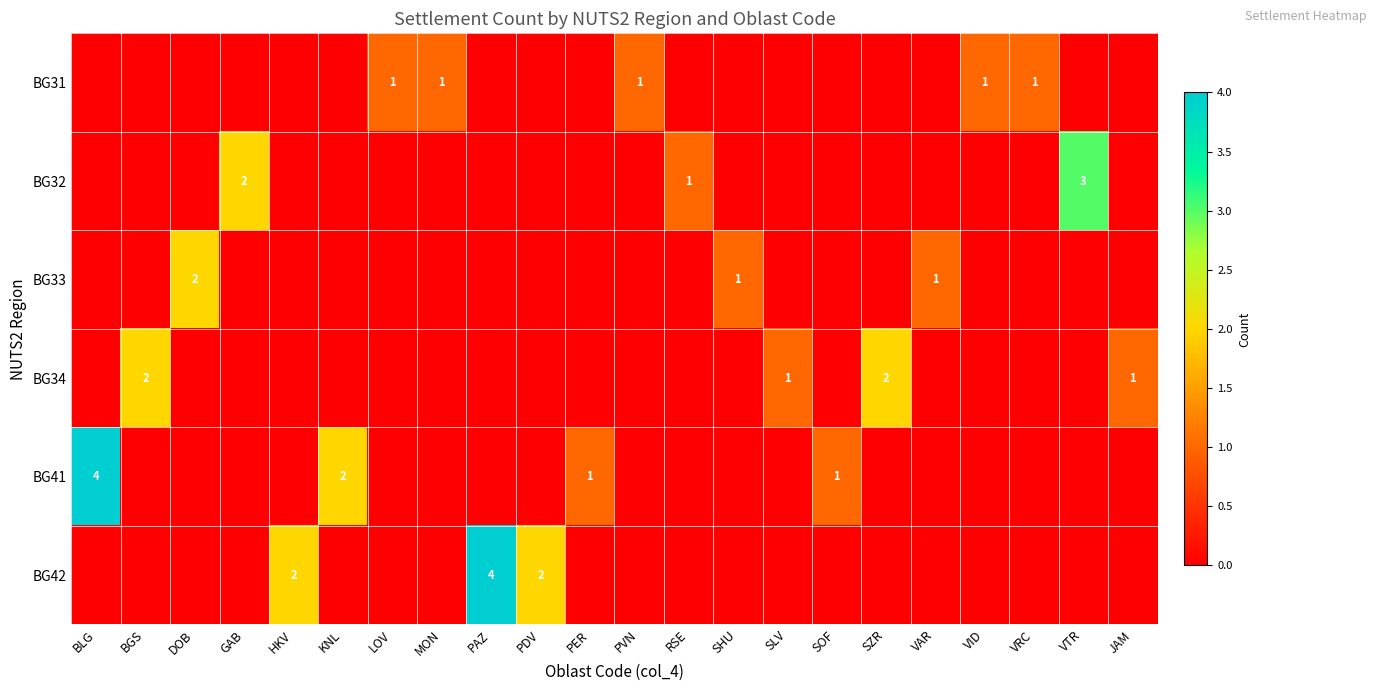

Which label corresponds to the largest value in the chart?

BLG